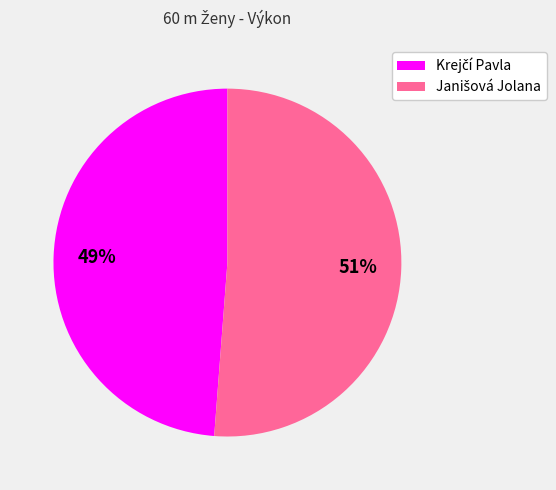

To the nearest percent, what is the average slice percentage?

50%